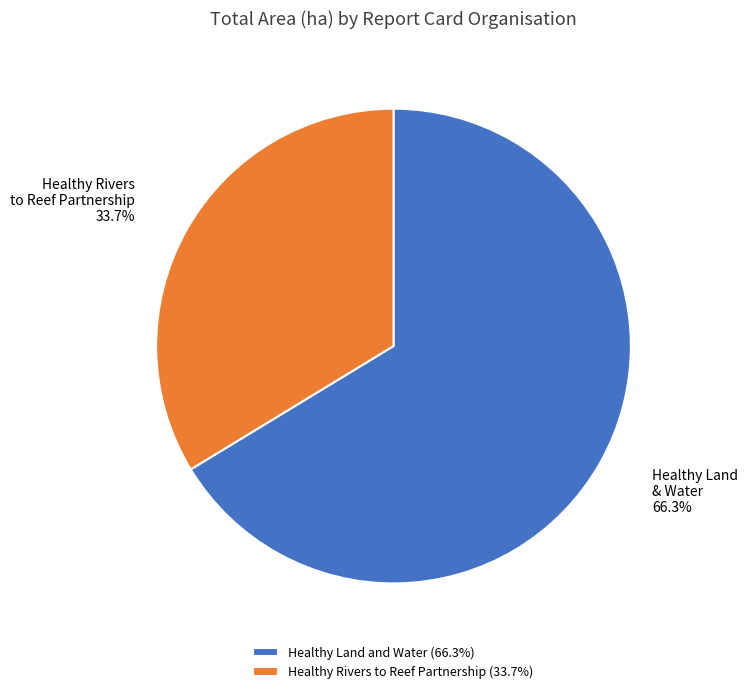

How many segments does this pie chart have?

2